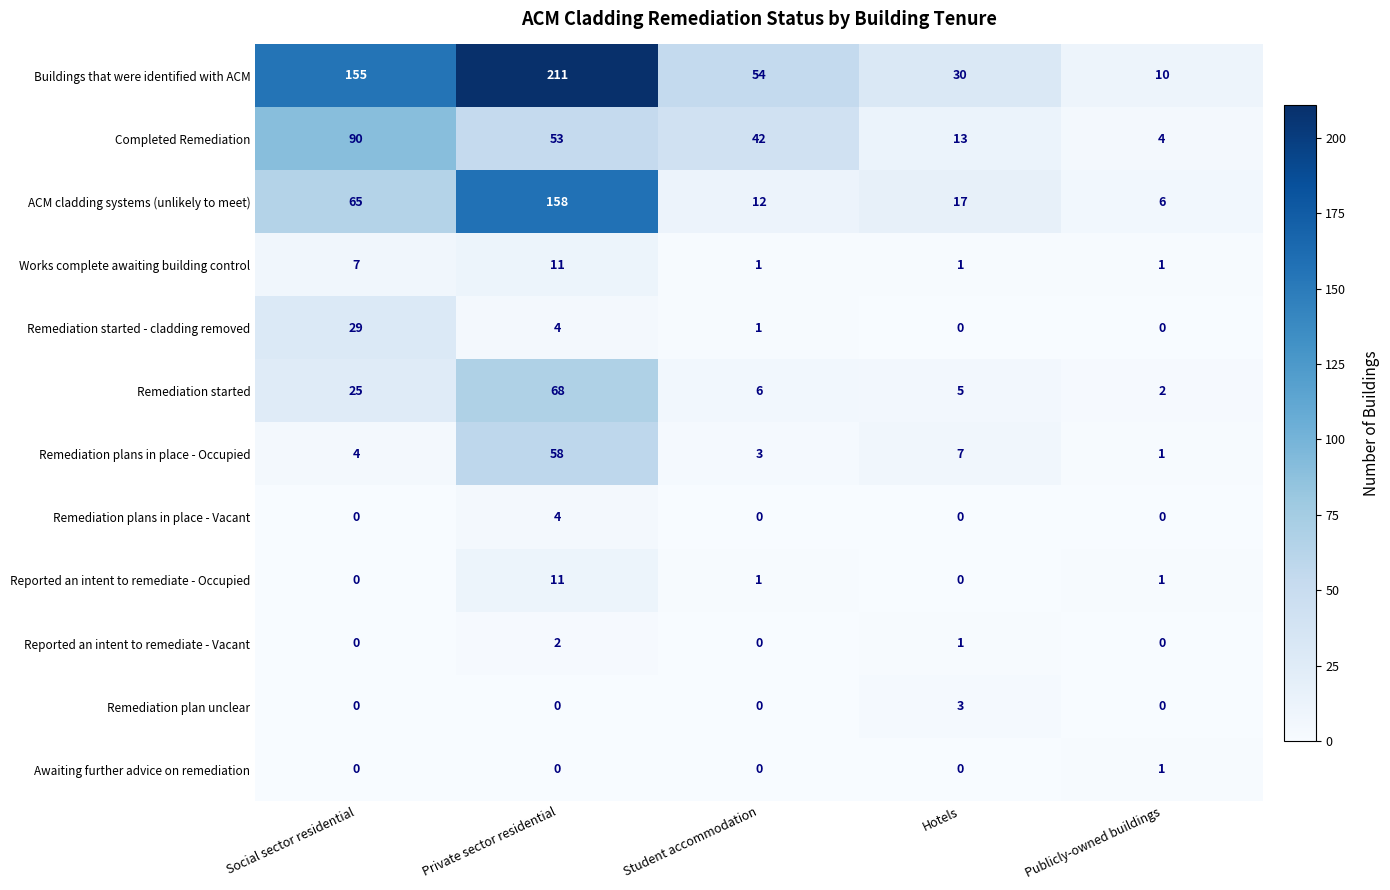

What is the sum of the Remediation plan unclear values at Student accommodation and Hotels?

3